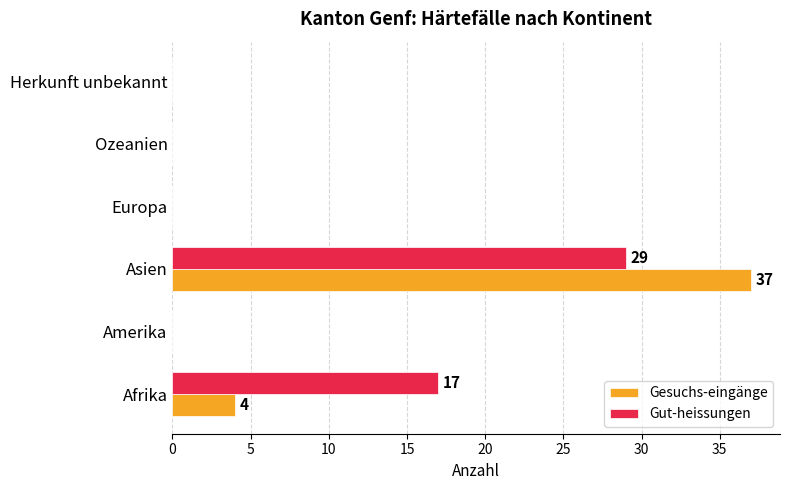

What is the sum of the Gesuchs-eingänge values at Europa and Afrika?

4